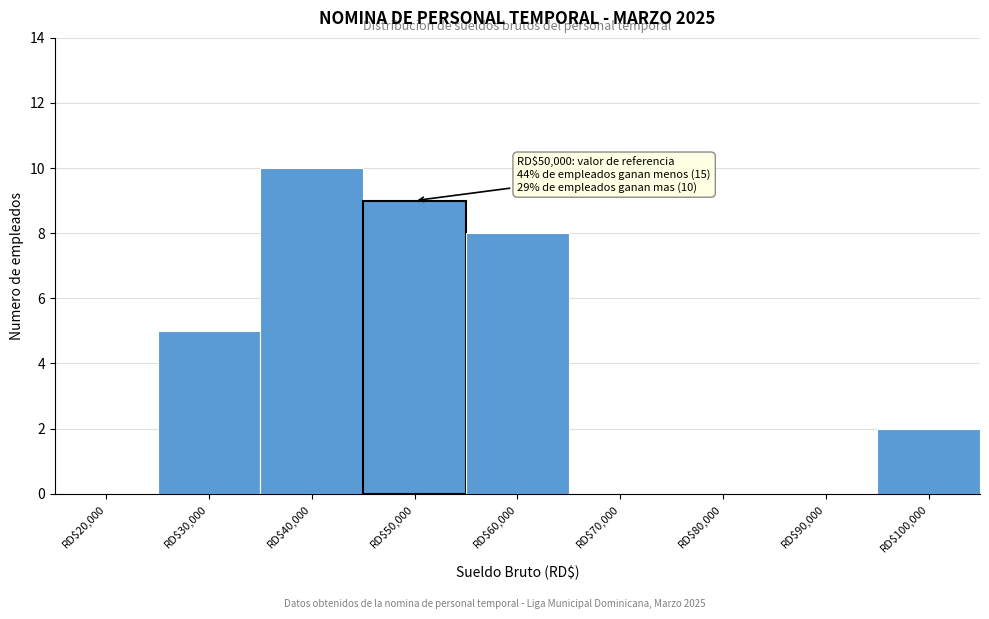

Which category has the highest value across all series?

RD$40,000